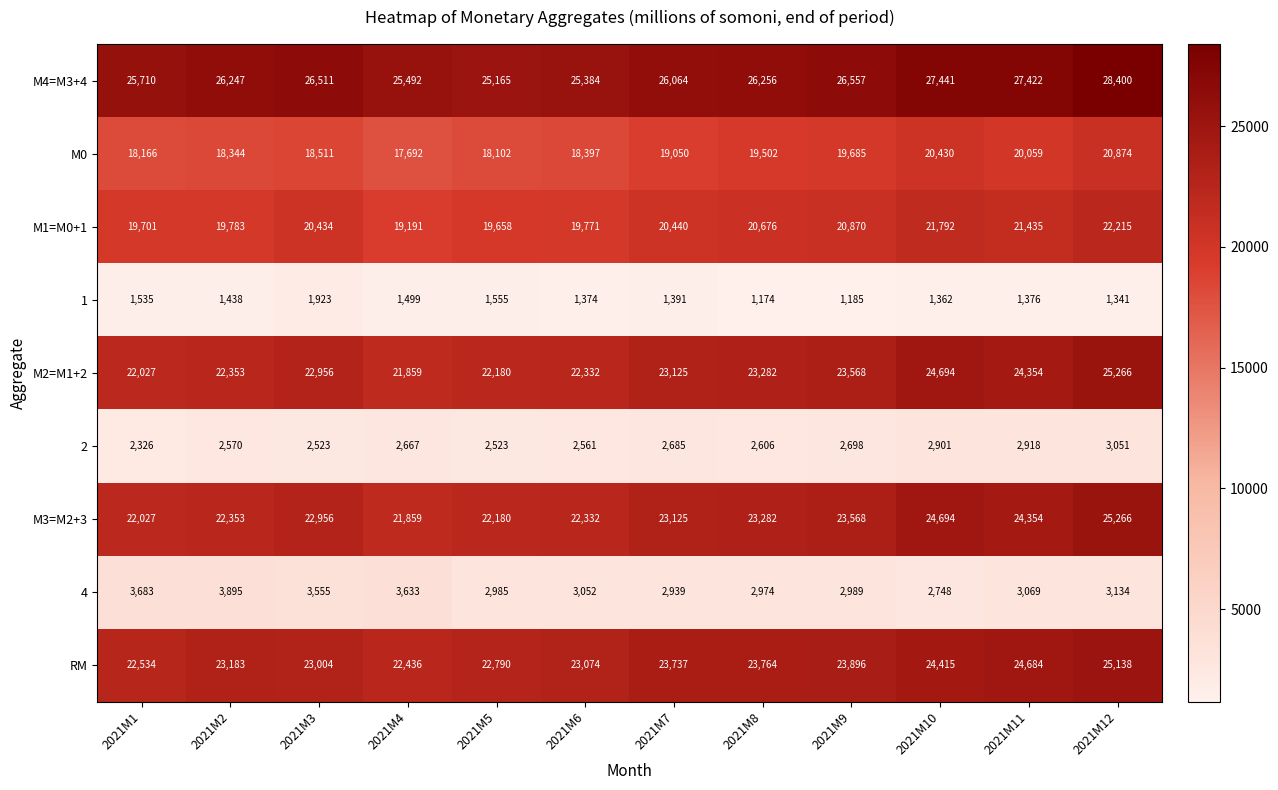

Read the М0 value at 2021M7.

19050